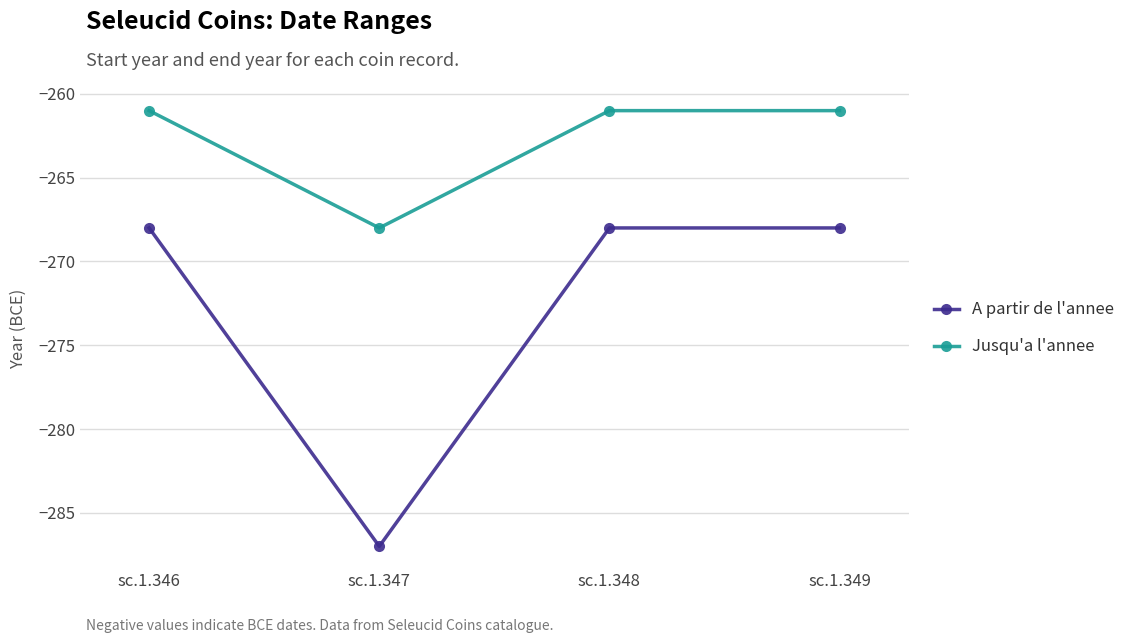

What is the difference between the maximum and minimum values in the A partir de l'annee series?

19